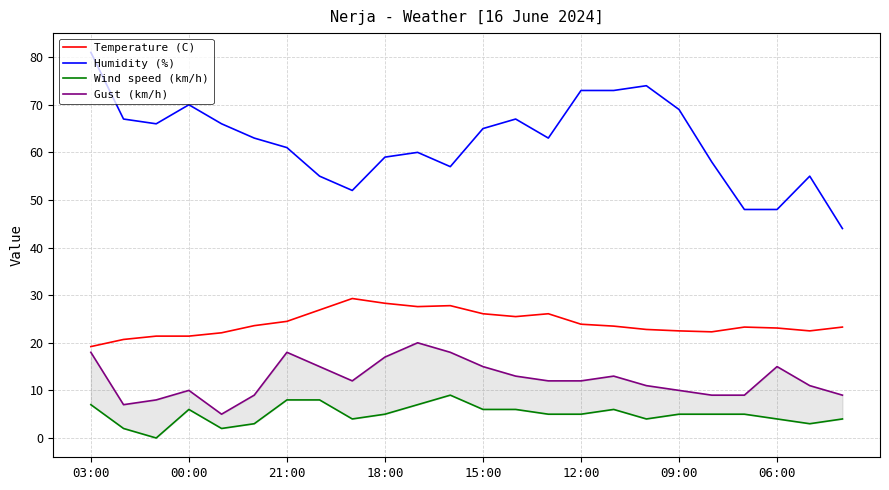

The value of Gust (km/h) at 13 is 21.1. True or false?

False